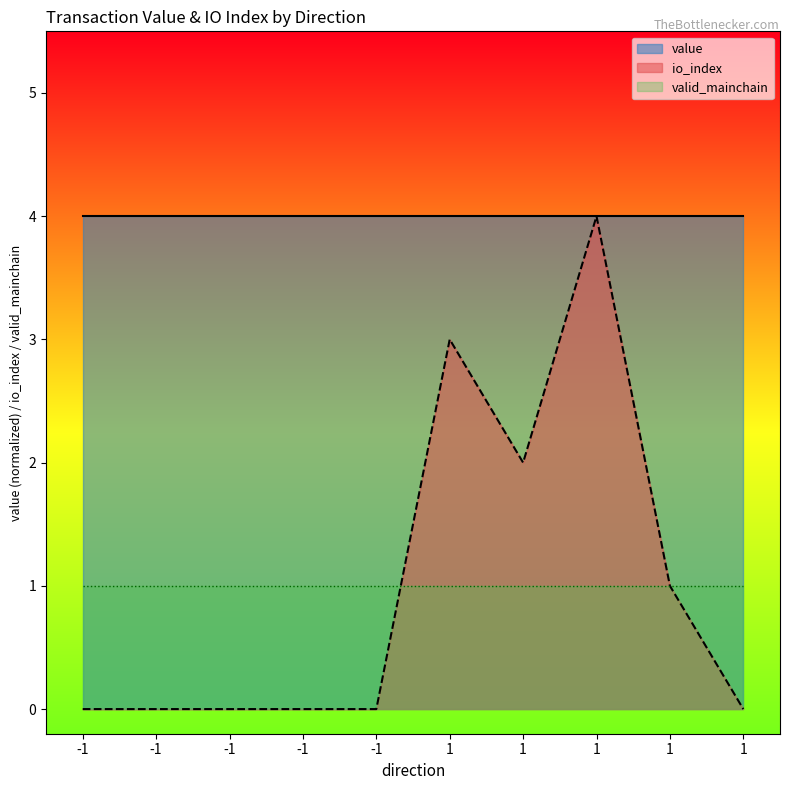

List the labels in order of value, largest first.

1, 1, 1, 1, -1, -1, -1, -1, -1, 1